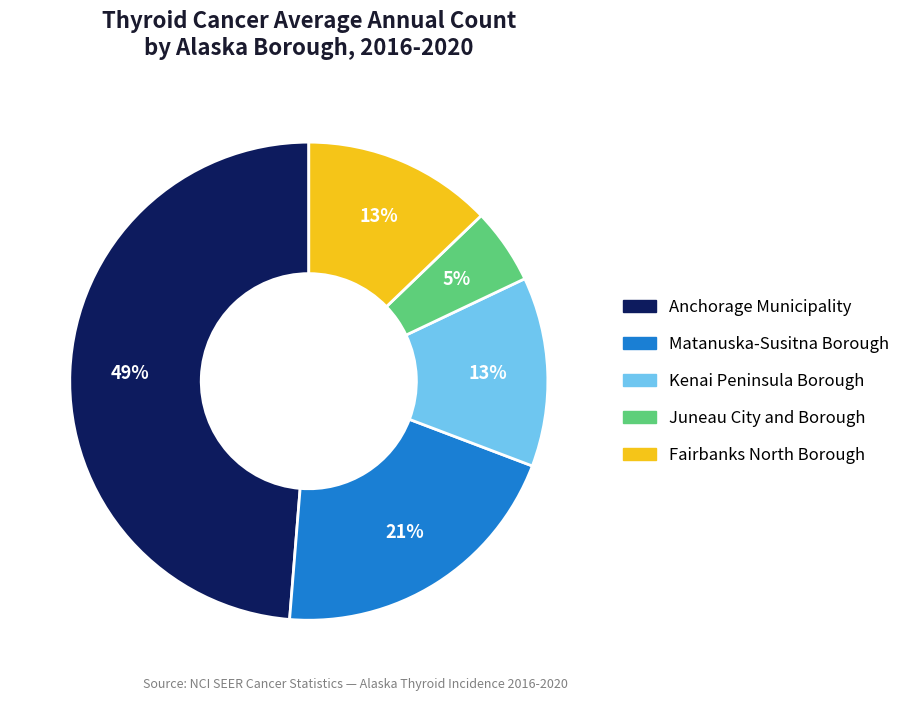

What percentage is the Matanuska-Susitna Borough slice, to the nearest percent?

21%